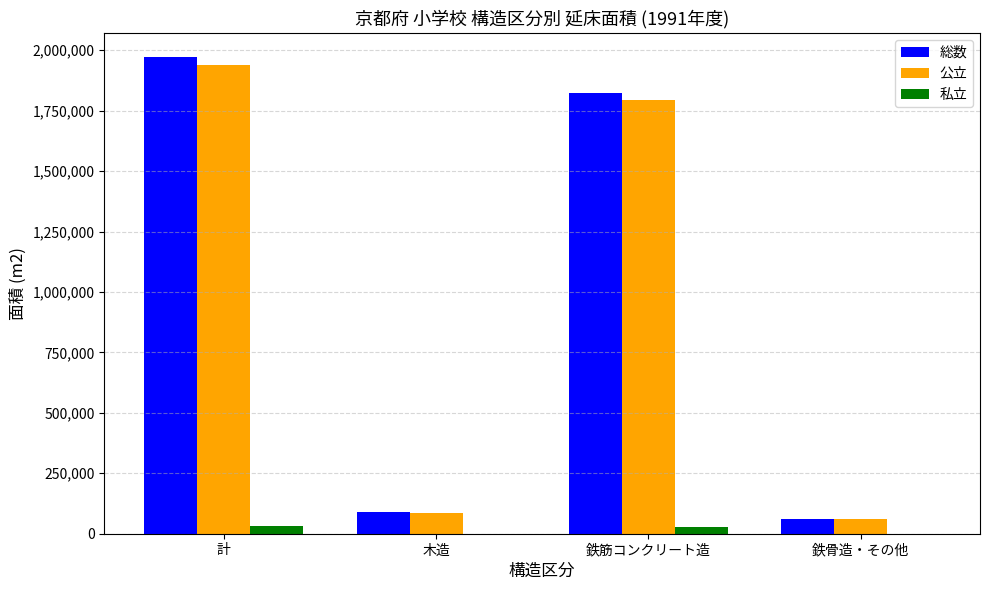

The 総数 series shows 2472967 at 鉄筋コンクリート造. True or false?

False